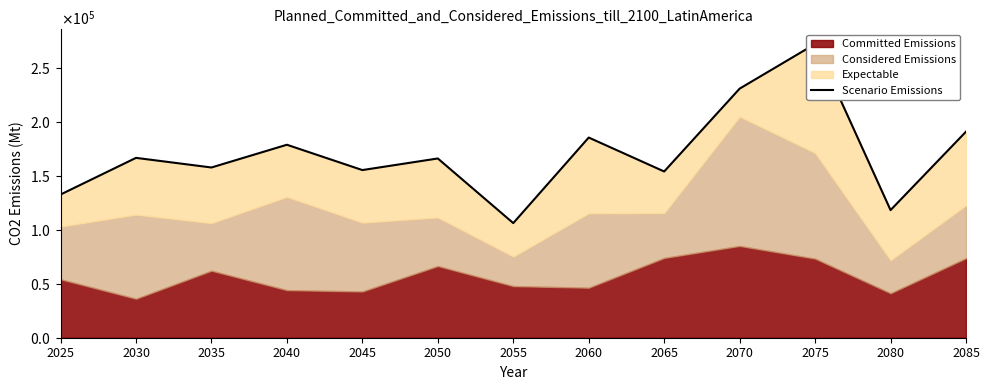

List the labels in order of value, largest first.

2075, 2070, 2085, 2060, 2040, 2030, 2050, 2035, 2045, 2065, 2025, 2080, 2055